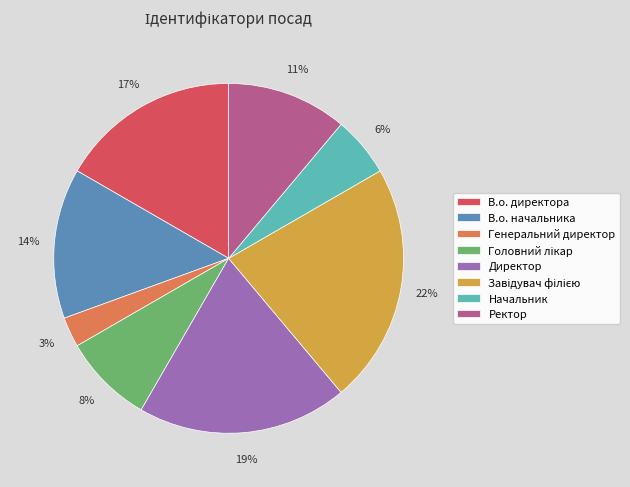

Which category has the smallest portion of the pie?

Генеральний директор